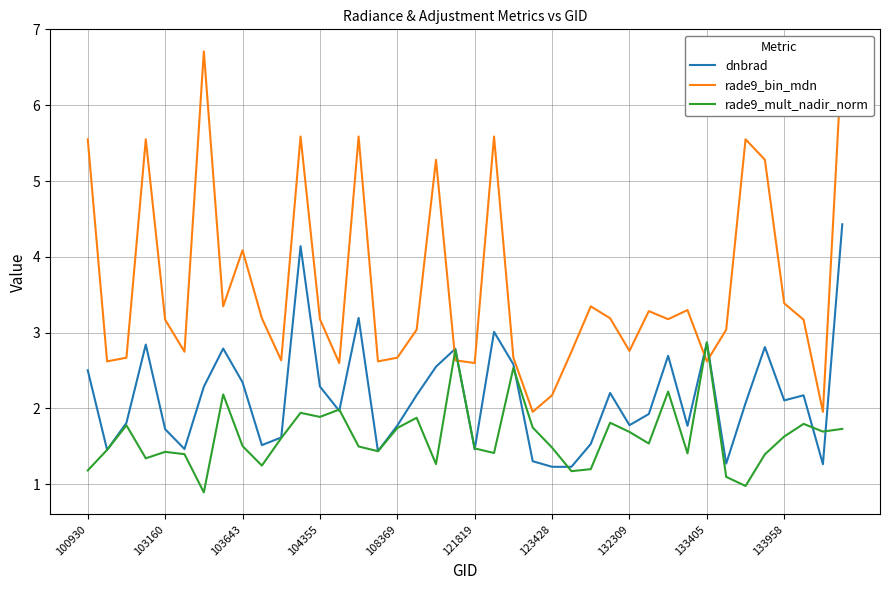

True or false: rade9_bin_mdn has more than 1 points higher than both neighbors.

True